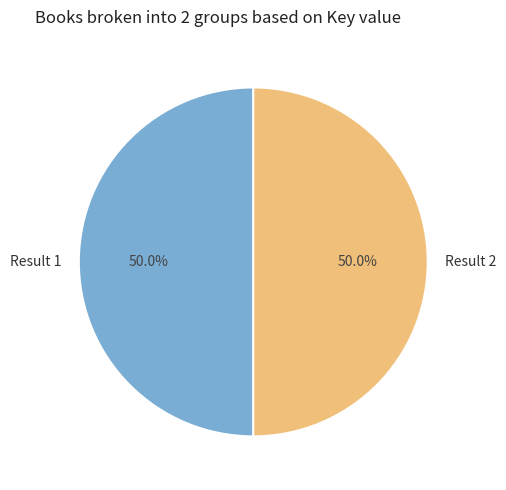

What is the ratio of the value at Result 1 to the value at Result 2?

1.0